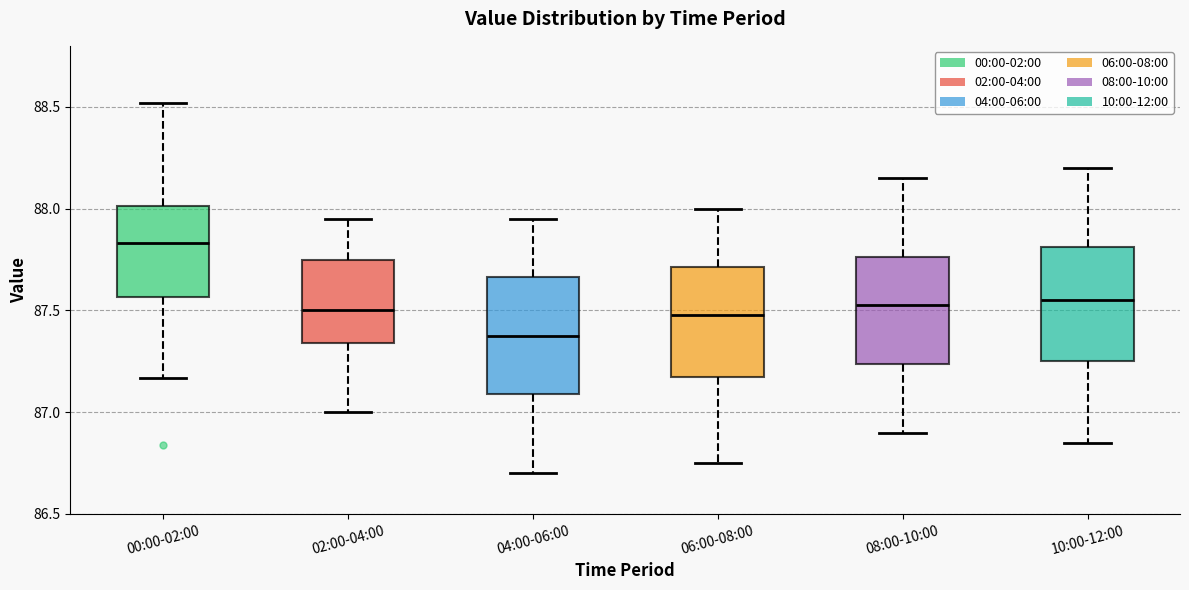

Which box's median line is the lowest?

04:00-06:00